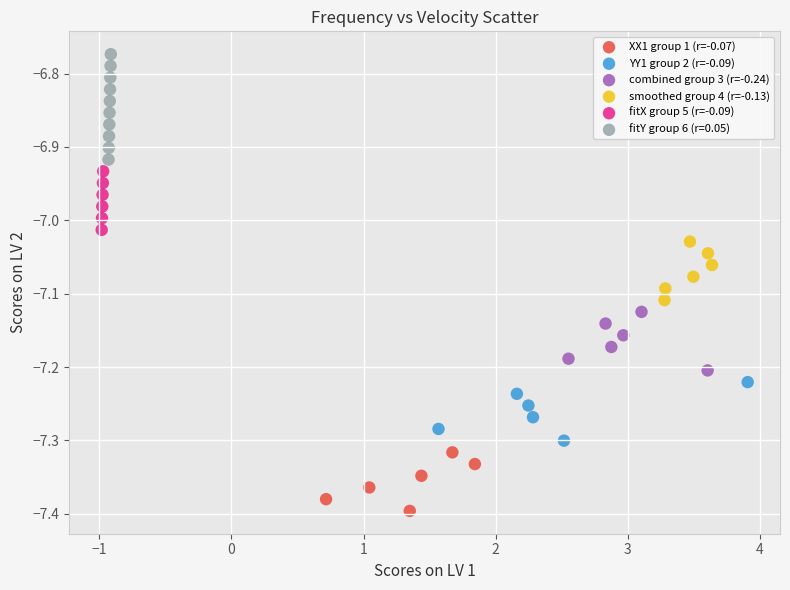

Which series reaches the minimum Y coordinate?

XX1 group 1 (r=-0.07)